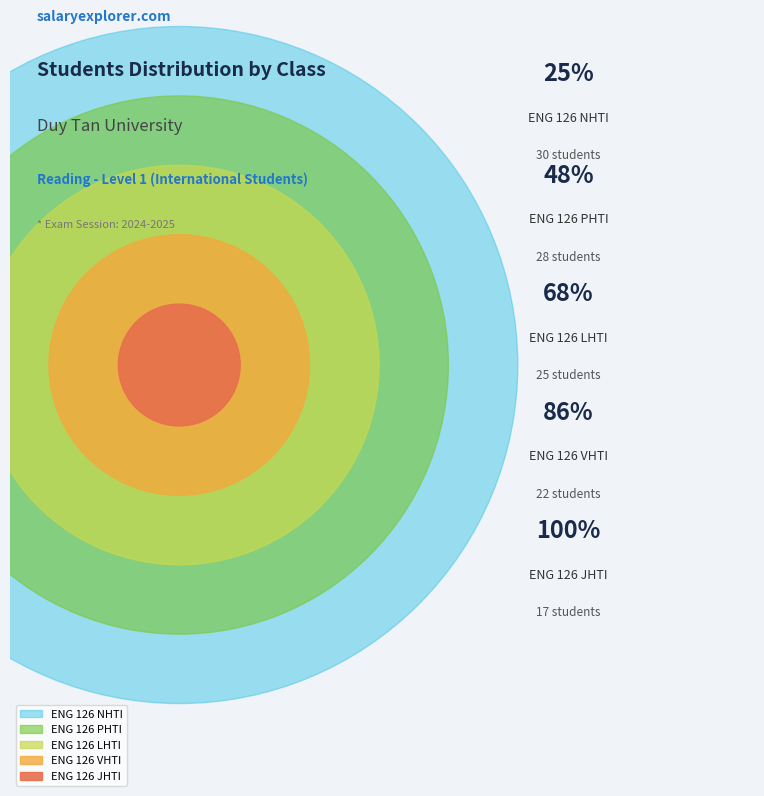

What is the smallest slice in the pie chart?

ENG 126 JHTI